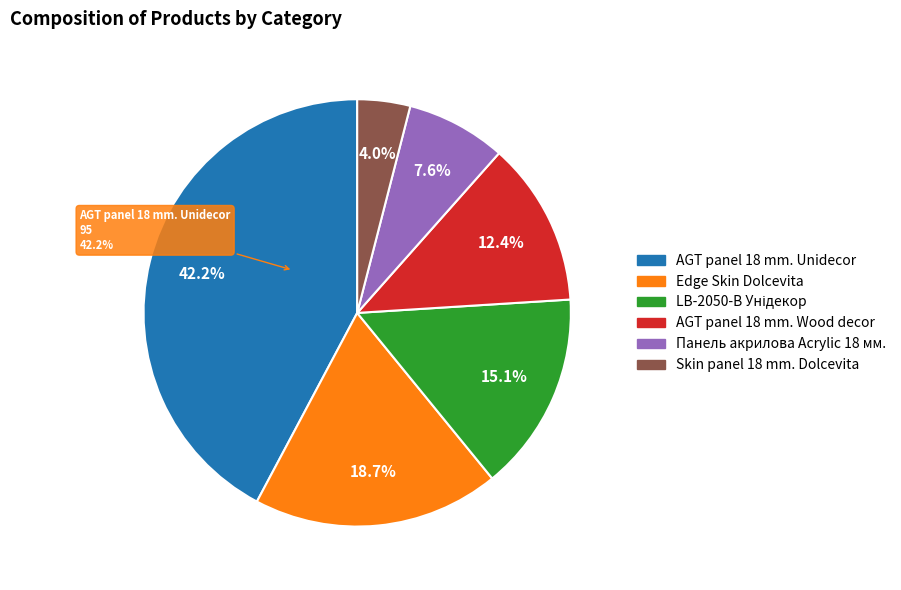

What percentage is the LB-2050-В Унідекор slice, to the nearest percent?

15%